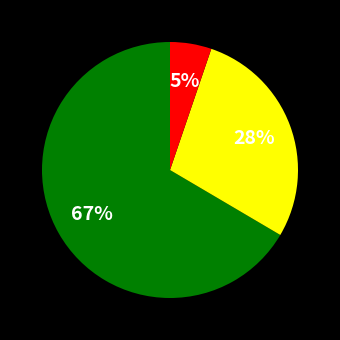

Does any single category account for the majority?

Yes